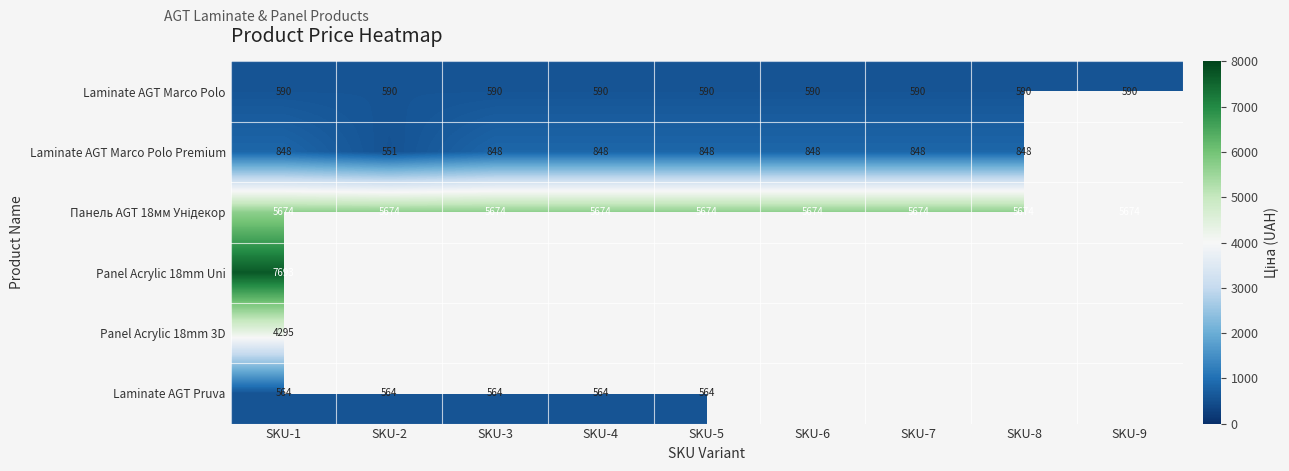

At which category does the chart reach its minimum across all series?

SKU-2